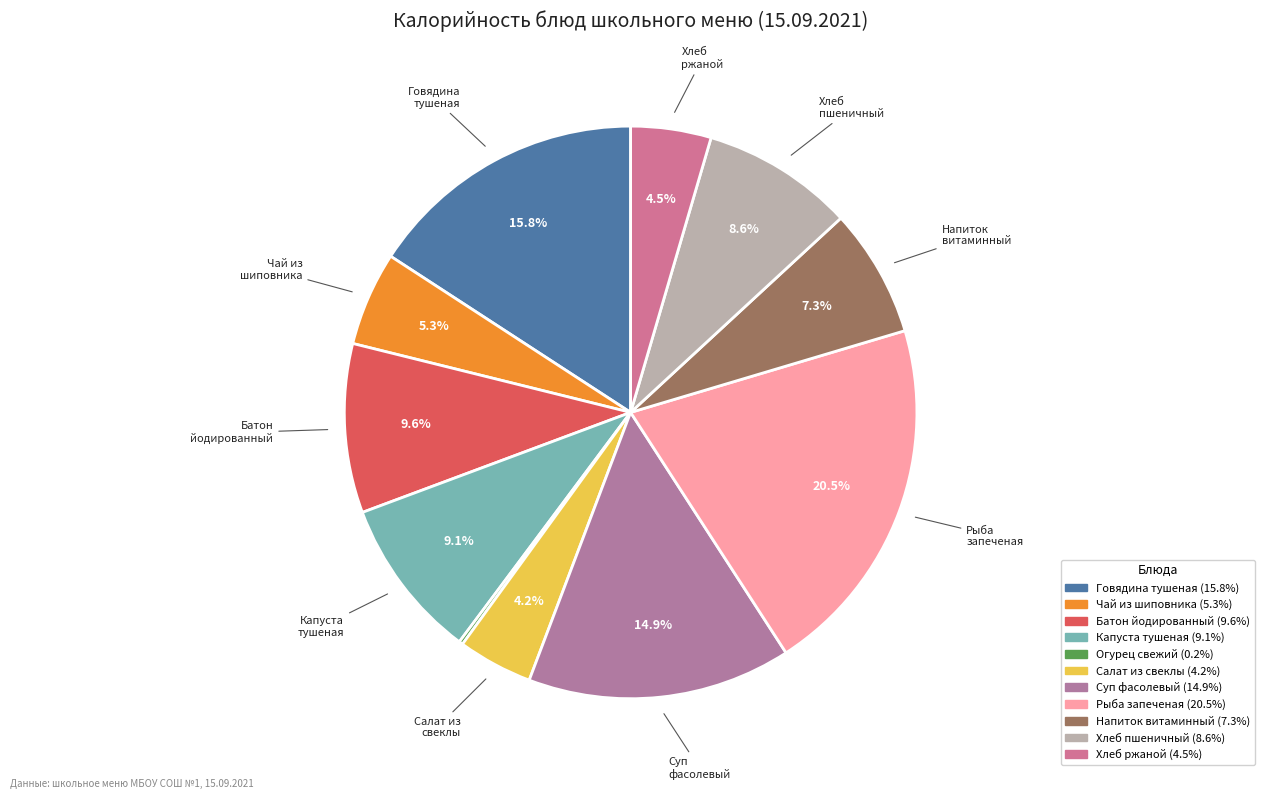

To the nearest percent, what is the average slice percentage?

9%